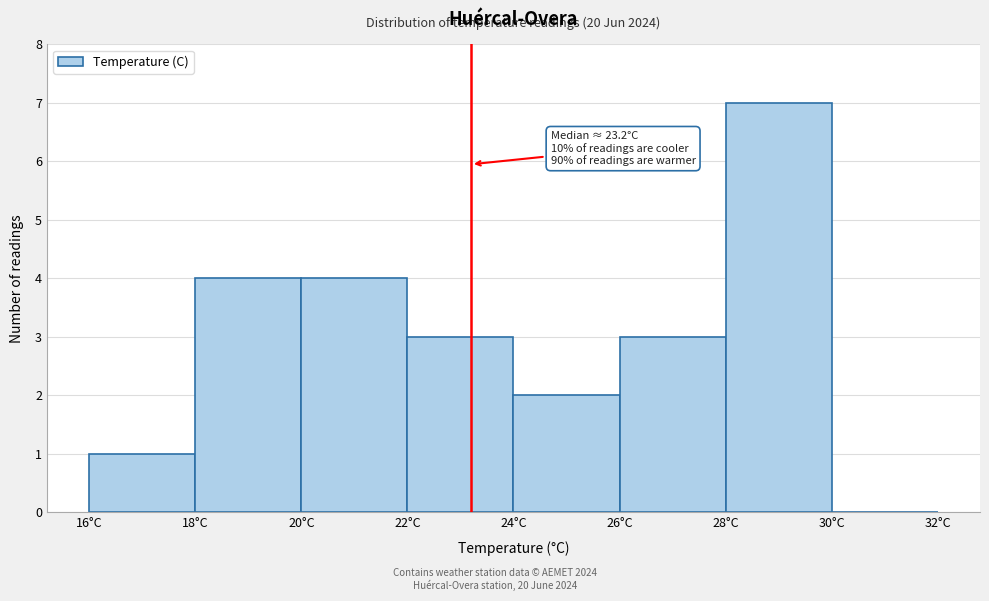

Which range on the x-axis has the tallest bar?

28 to 30